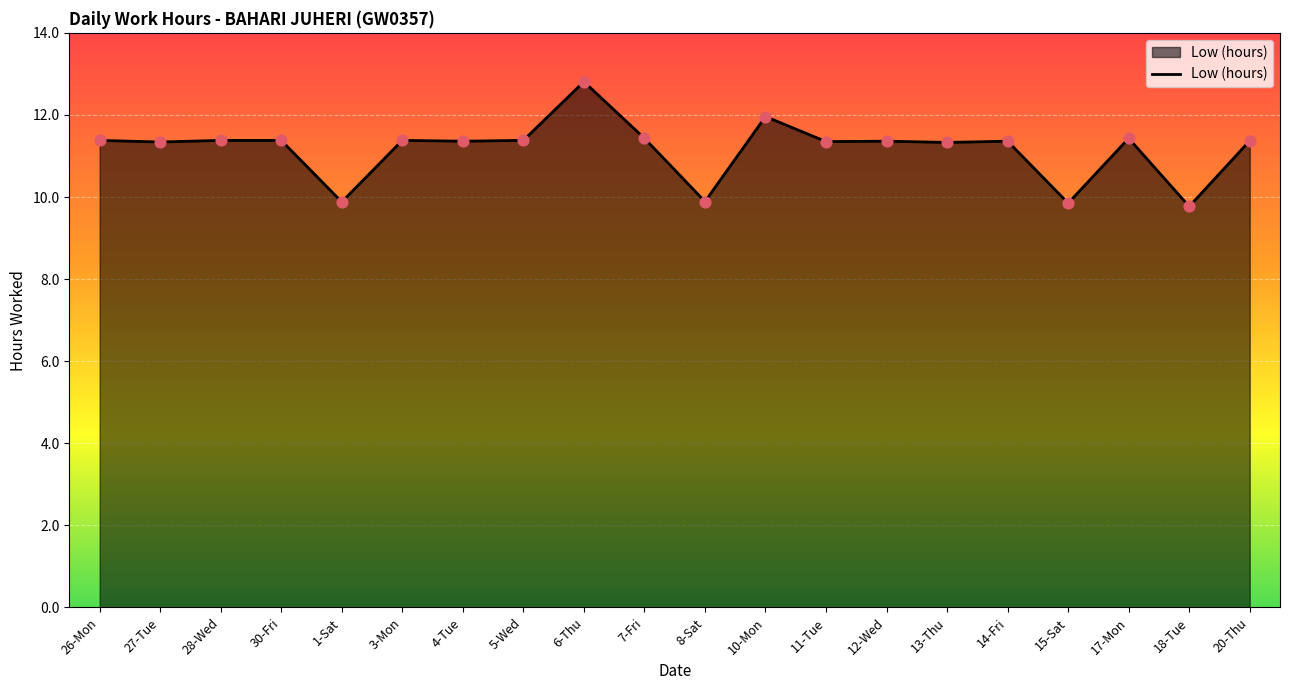

What is the change in value from 1-Sat to 20-Thu?

+1.5